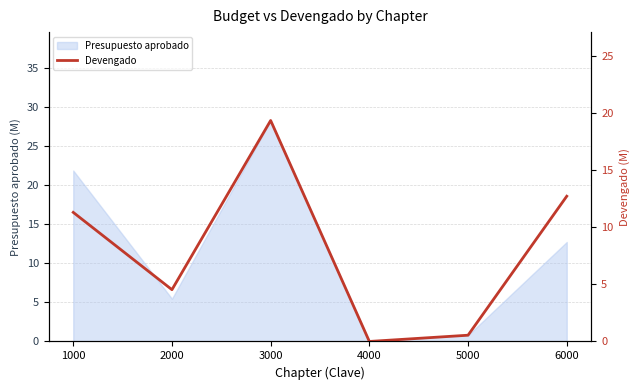

How many points are higher than both their immediate neighbors (excluding endpoints)?

1